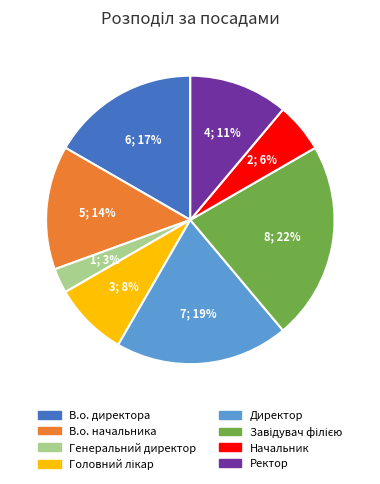

Which slice is the smallest?

Генеральний директор